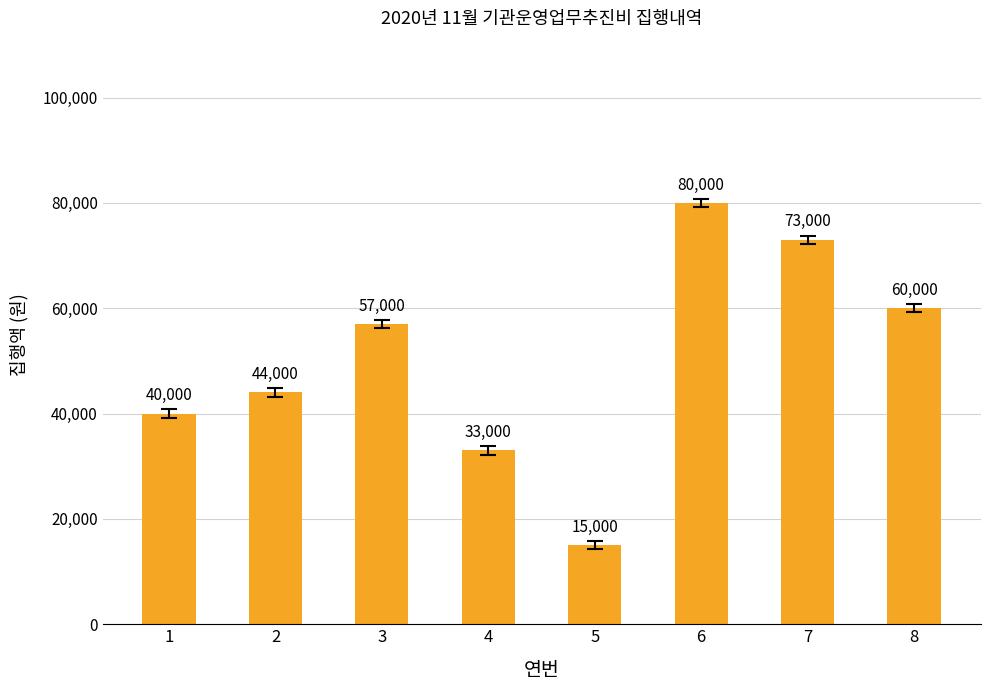

What is the maximum value shown in the chart?

80000